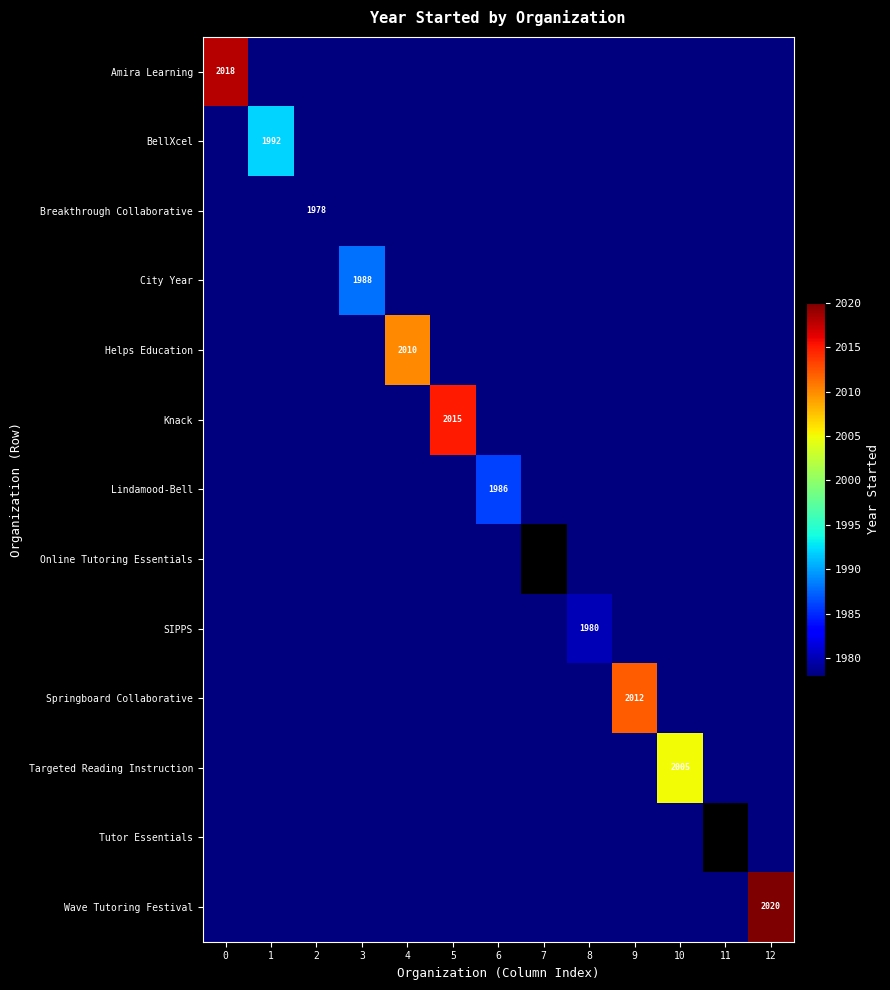

At which category does the chart reach its minimum across all series?

1